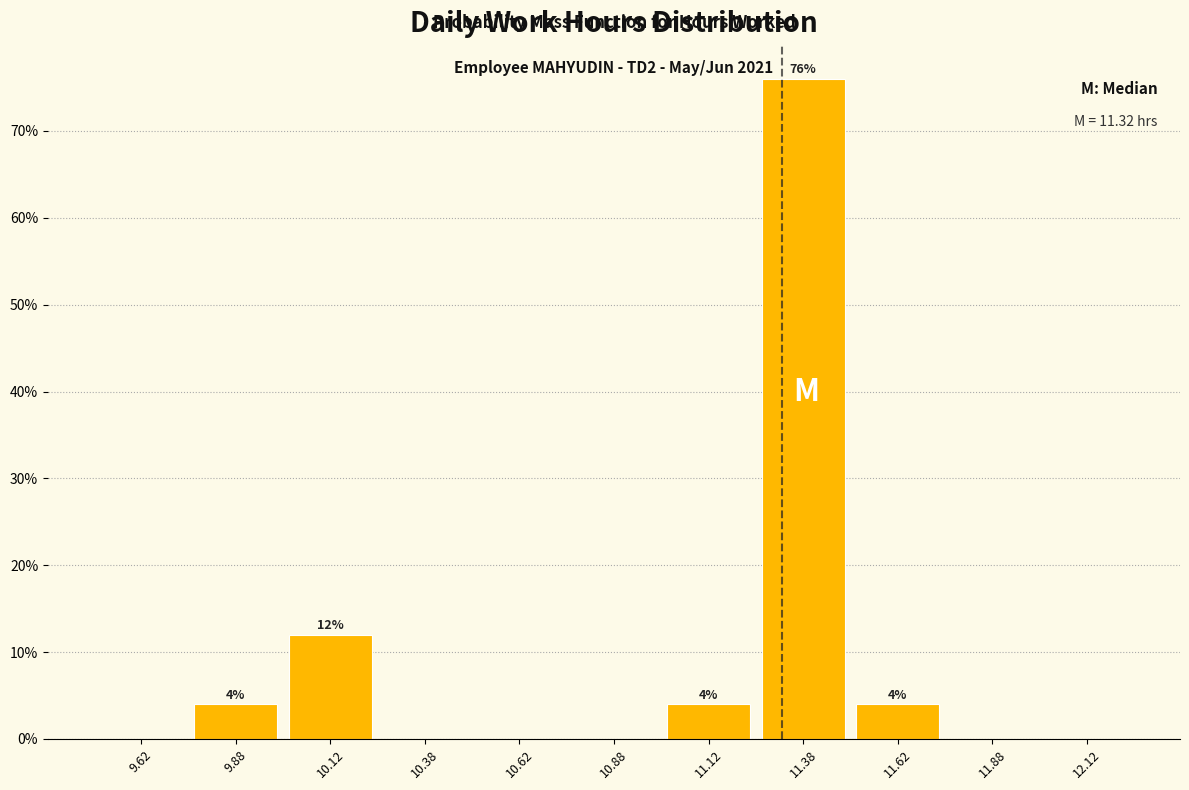

Over which range of the x-axis is the bar tallest?

11.25 to 11.50